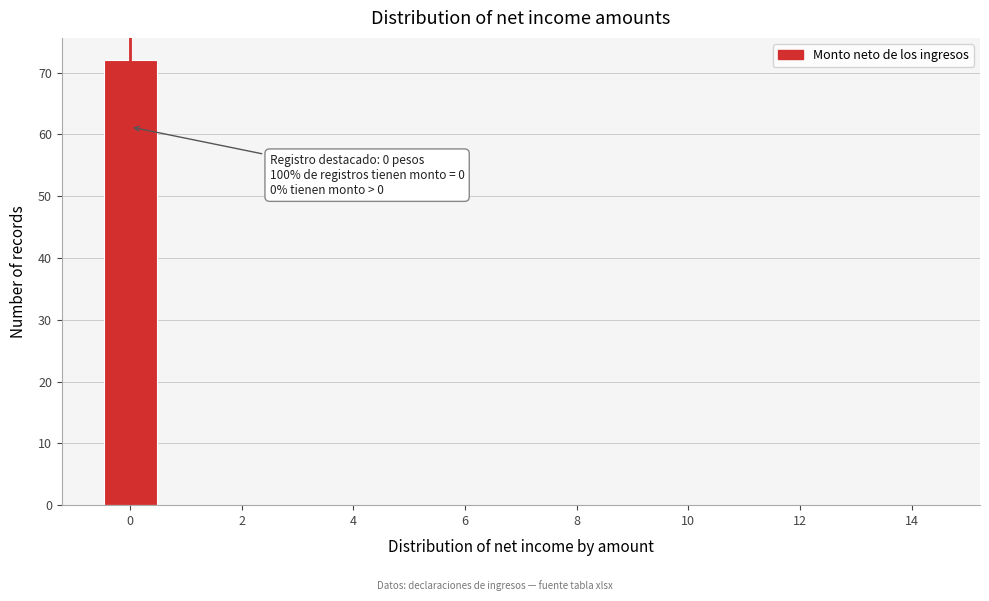

Which range on the x-axis has the tallest bar?

-0.5 to 0.5